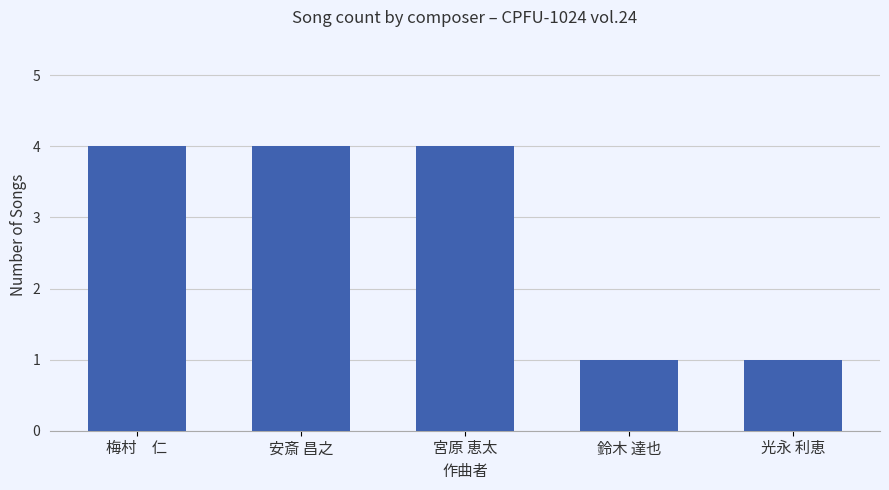

Reading right to left, transcribe all the data shown in this chart.

1	1	4	4	4